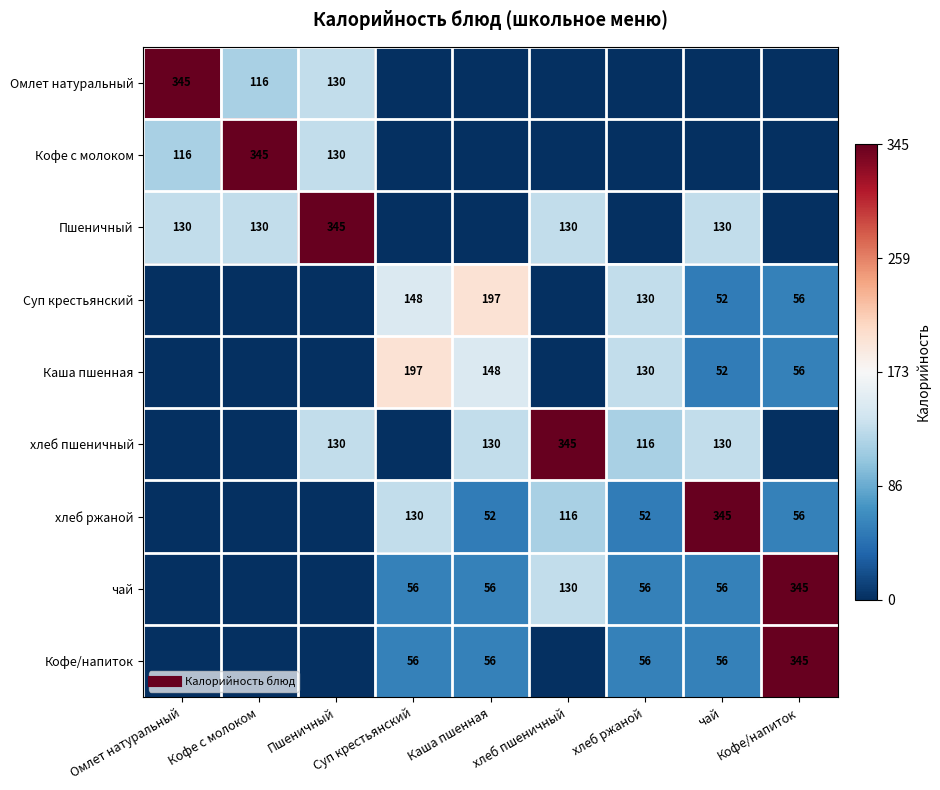

Rank the categories by Омлет натуральный value from highest to lowest.

Омлет натуральный, Пшеничный, Кофе с молоком, Суп крестьянский, Каша пшенная, хлеб пшеничный, хлеб ржаной, чай, Кофе/напиток